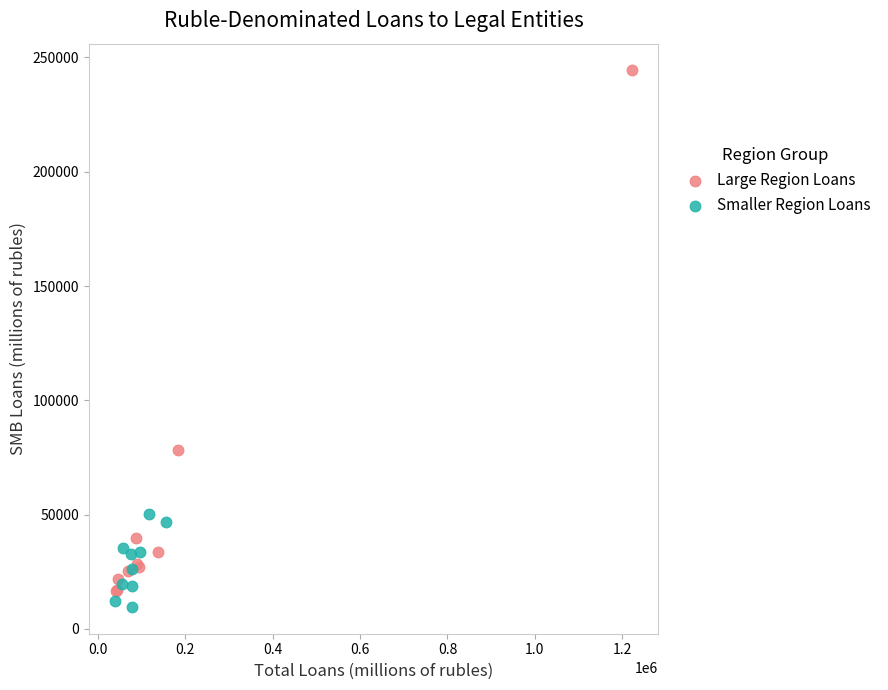

Which series reaches the maximum Y coordinate?

Large Region Loans